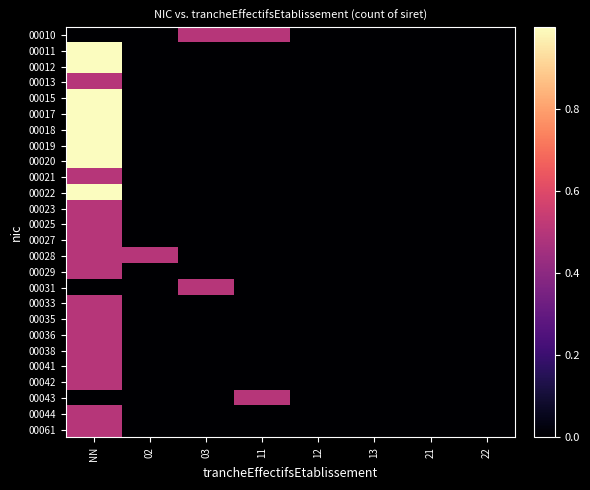

What is the greatest value displayed?

1.0